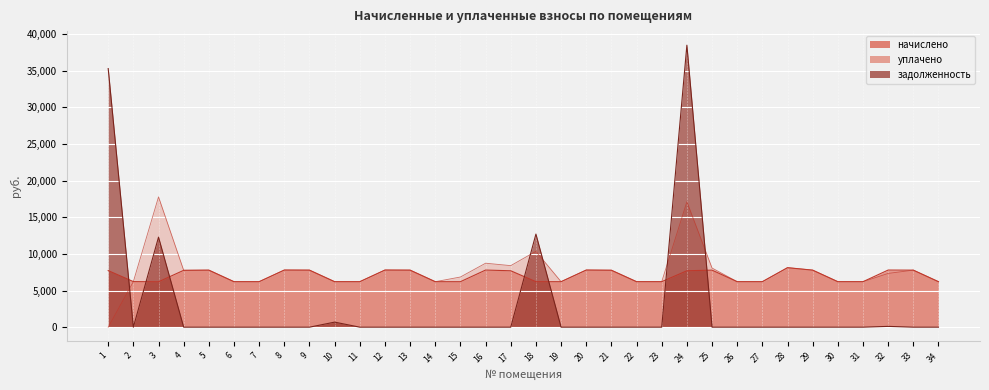

What is the highest value of the задолженность series?

38495.8